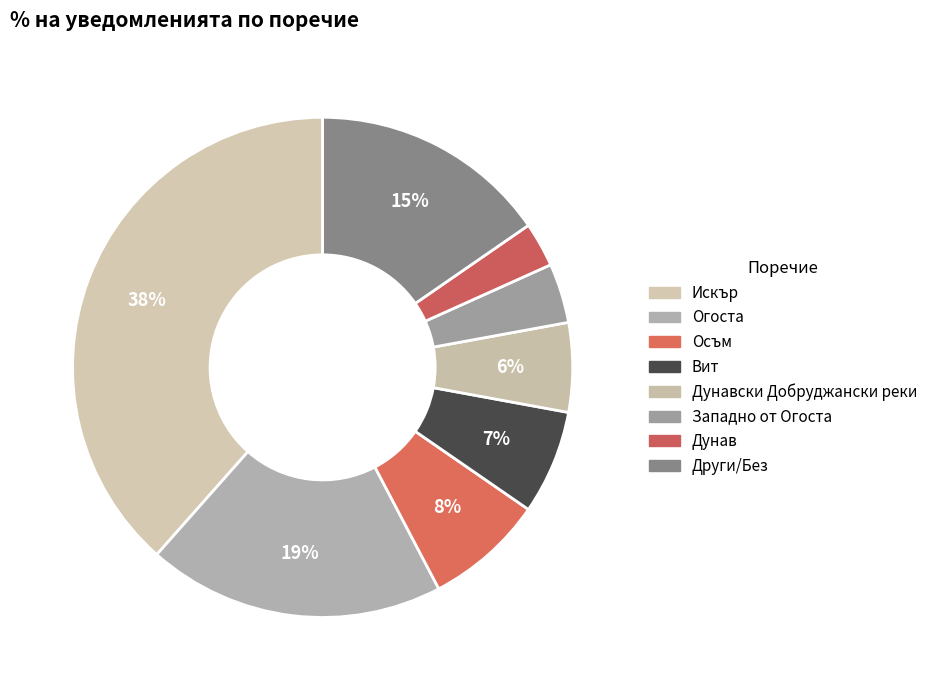

How many segments does this pie chart have?

8